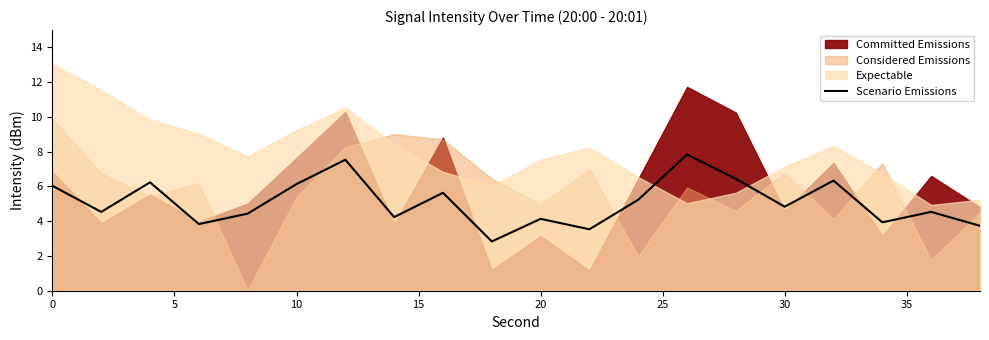

What is the minimum value for Scenario Emissions?

2.8